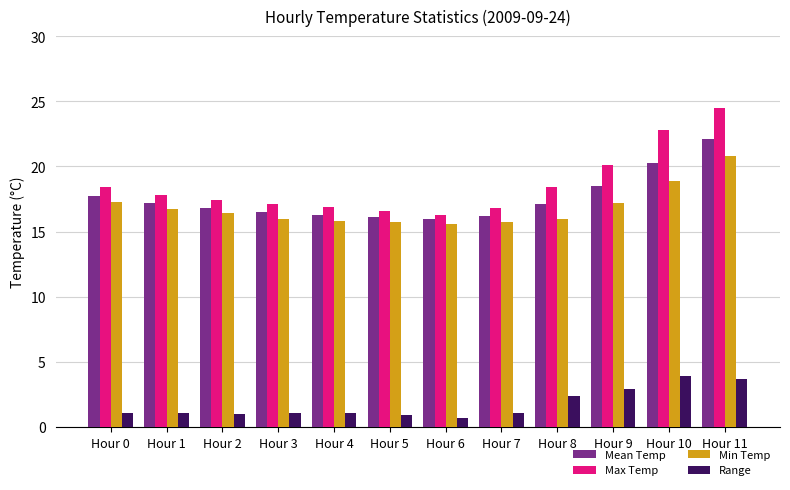

What is the average value of the Min Temp series?

16.8